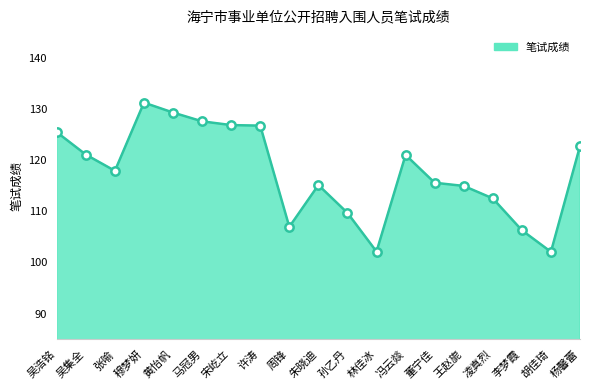

What position from the right is 凌真烈?

4